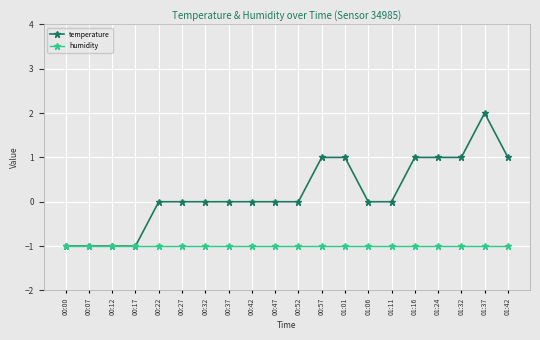

The temperature series shows 0.5 at 01:37. True or false?

False